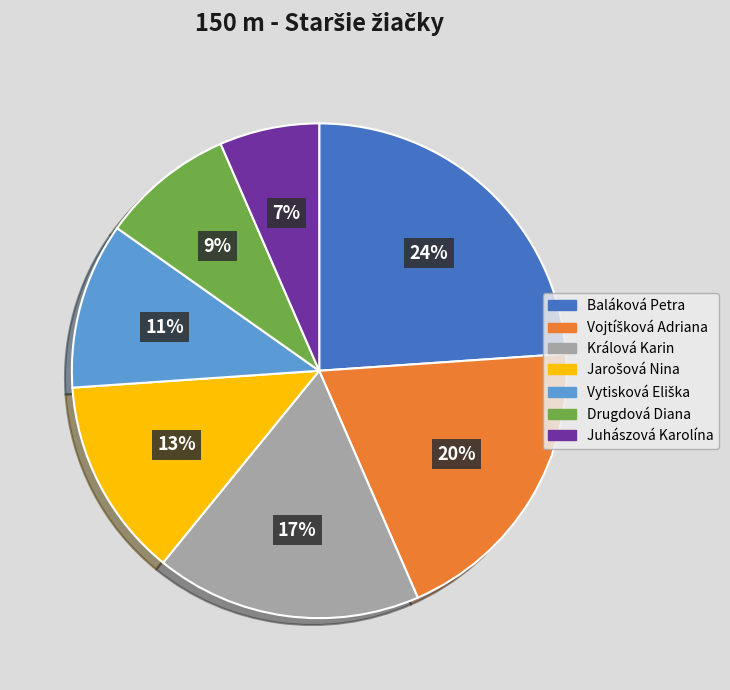

To the nearest percent, what portion does Juhászová Karolína represent?

7%